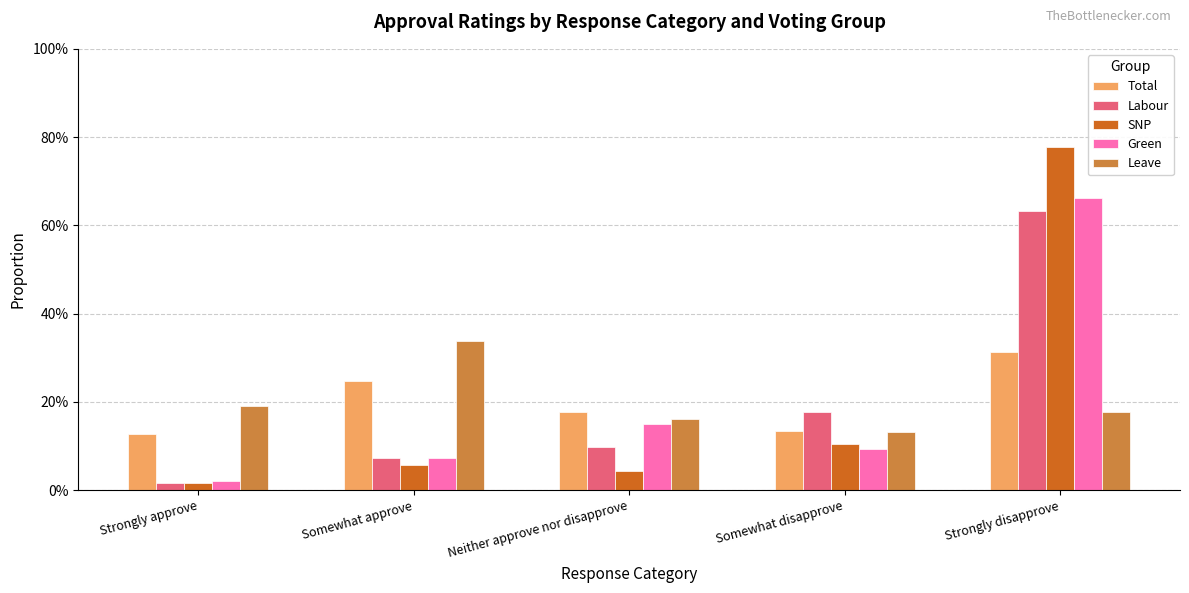

The Total series shows 0.1 at Strongly disapprove. True or false?

False